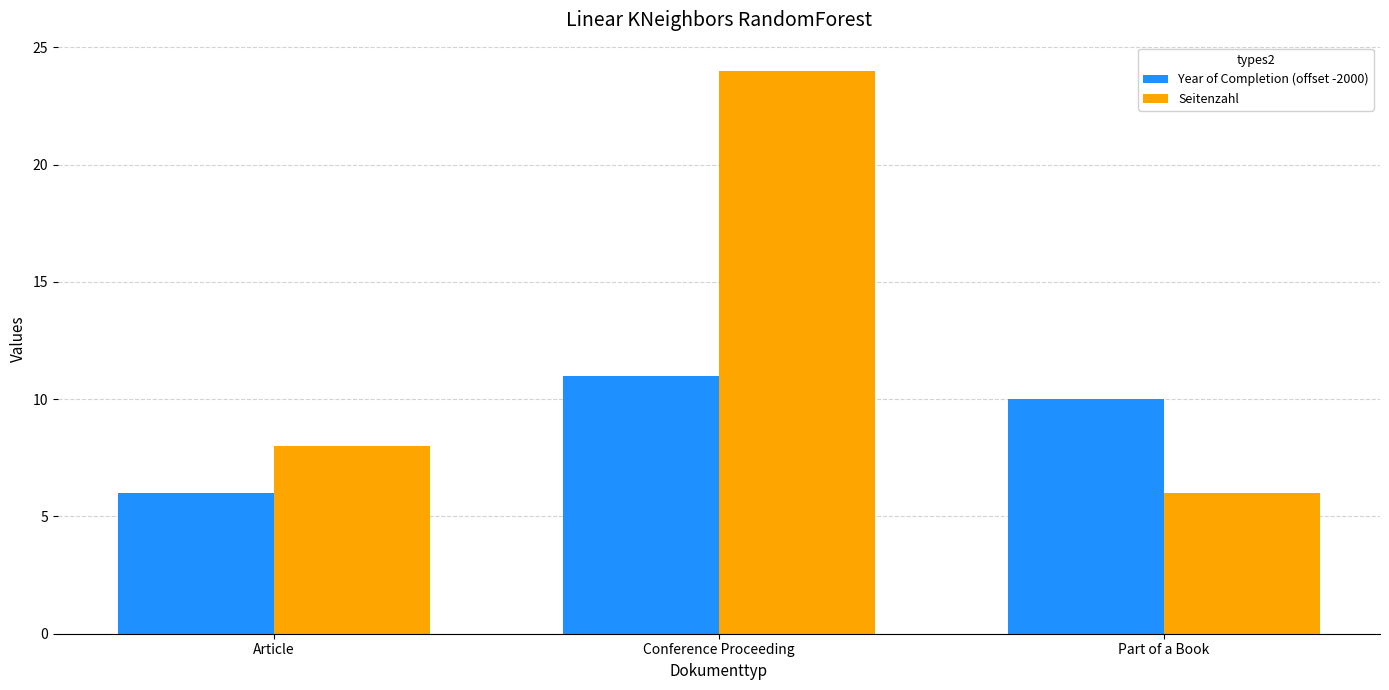

What are all the series names shown in the legend?

Year of Completion (offset -2000), Seitenzahl